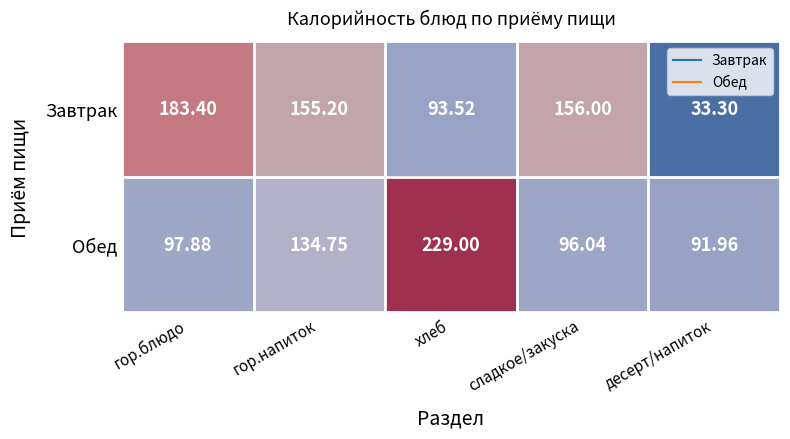

Which series has the largest total across all categories?

Обед